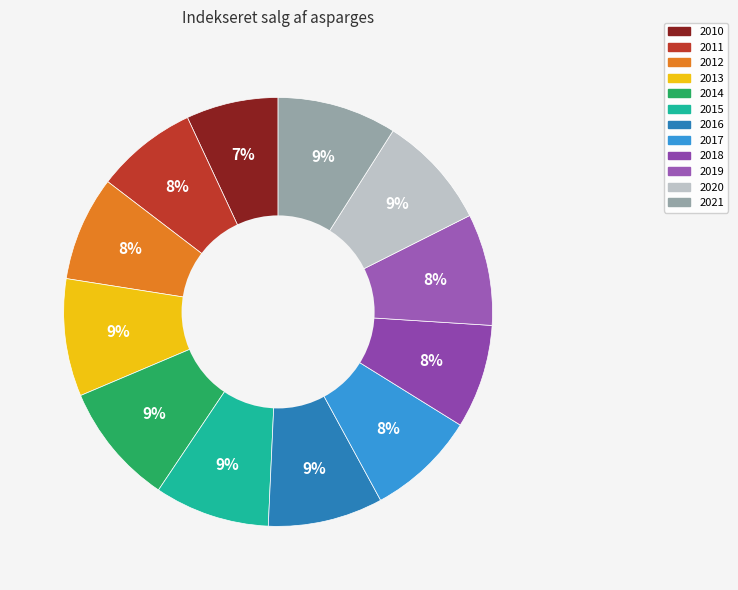

Count the number of slices in the pie.

12